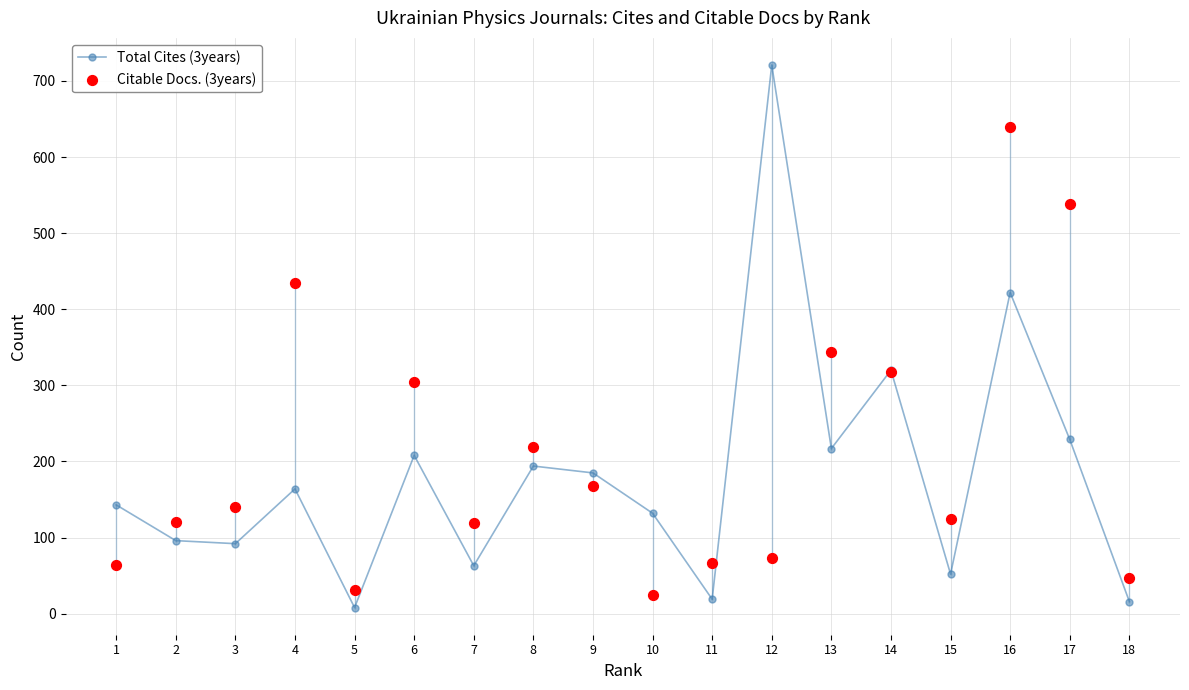

What is the total value across all series at 4?

599